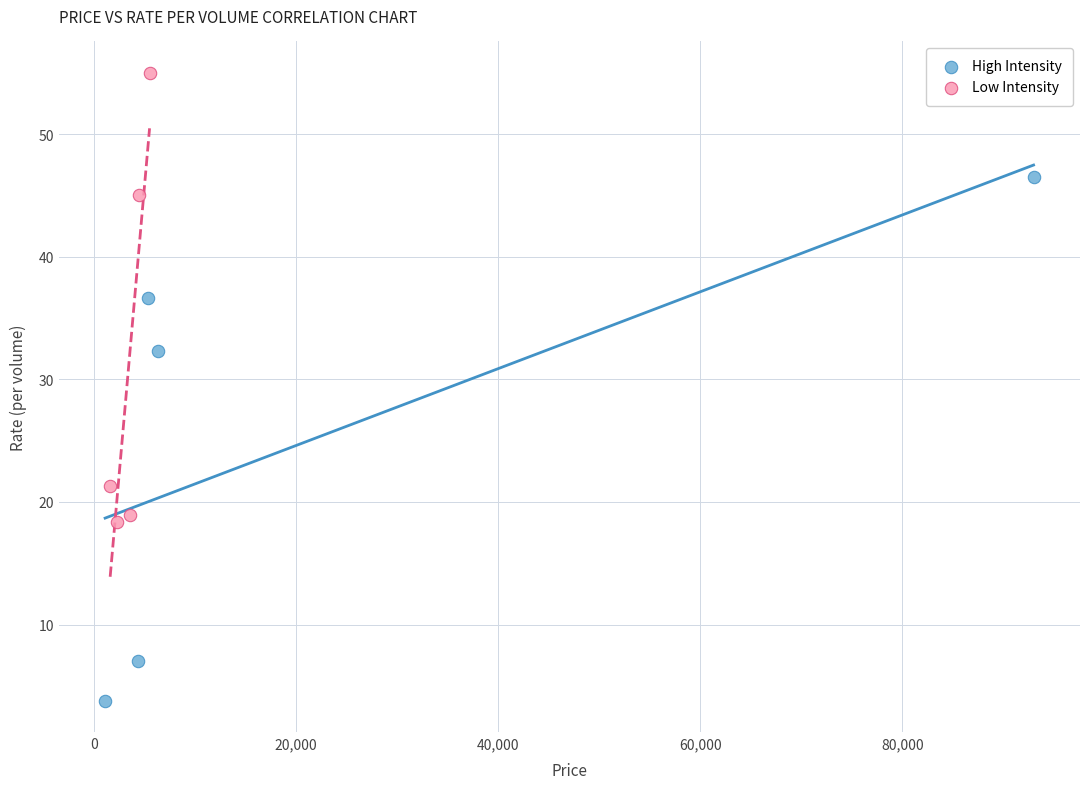

Which series contains the lowest Y value?

High Intensity